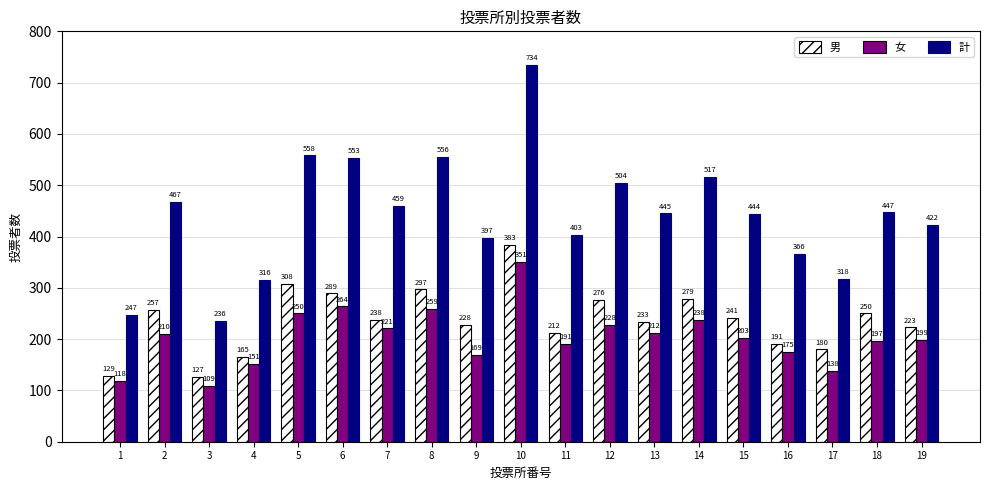

What are all the series names shown in the legend?

男, 女, 計